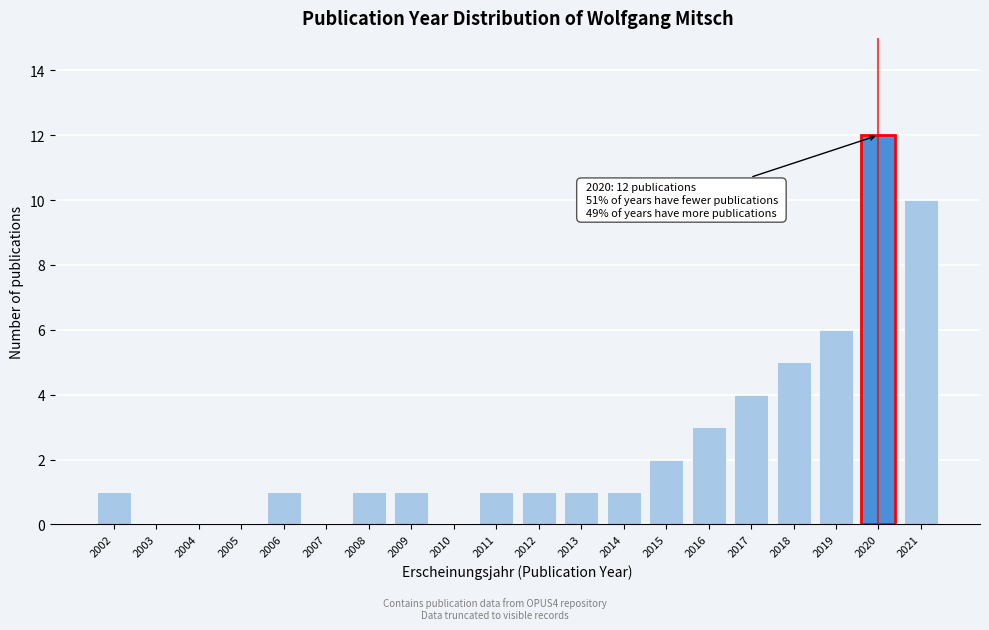

Reading left to right, what are all the values shown in this chart?

2002=1	2003=0	2004=0	2005=0	2006=1	2007=0	2008=1	2009=1	2010=0	2011=1	2012=1	2013=1	2014=1	2015=2	2016=3	2017=4	2018=5	2019=6	2020=12	2021=10